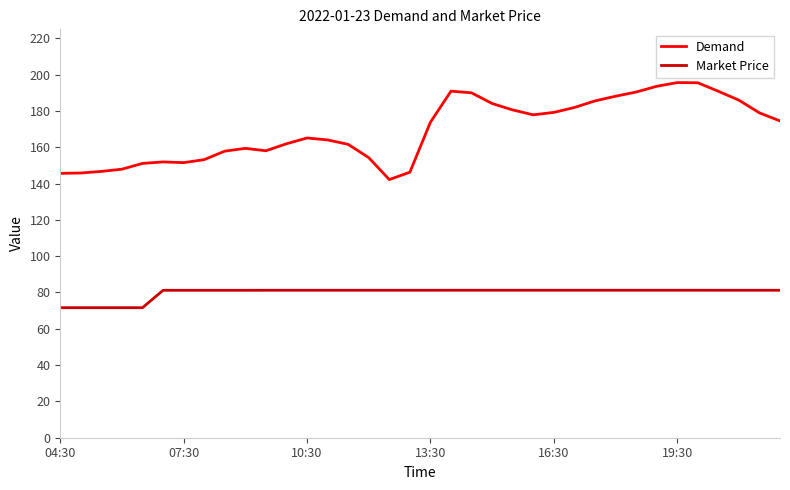

Which series has the largest total across all categories?

Demand